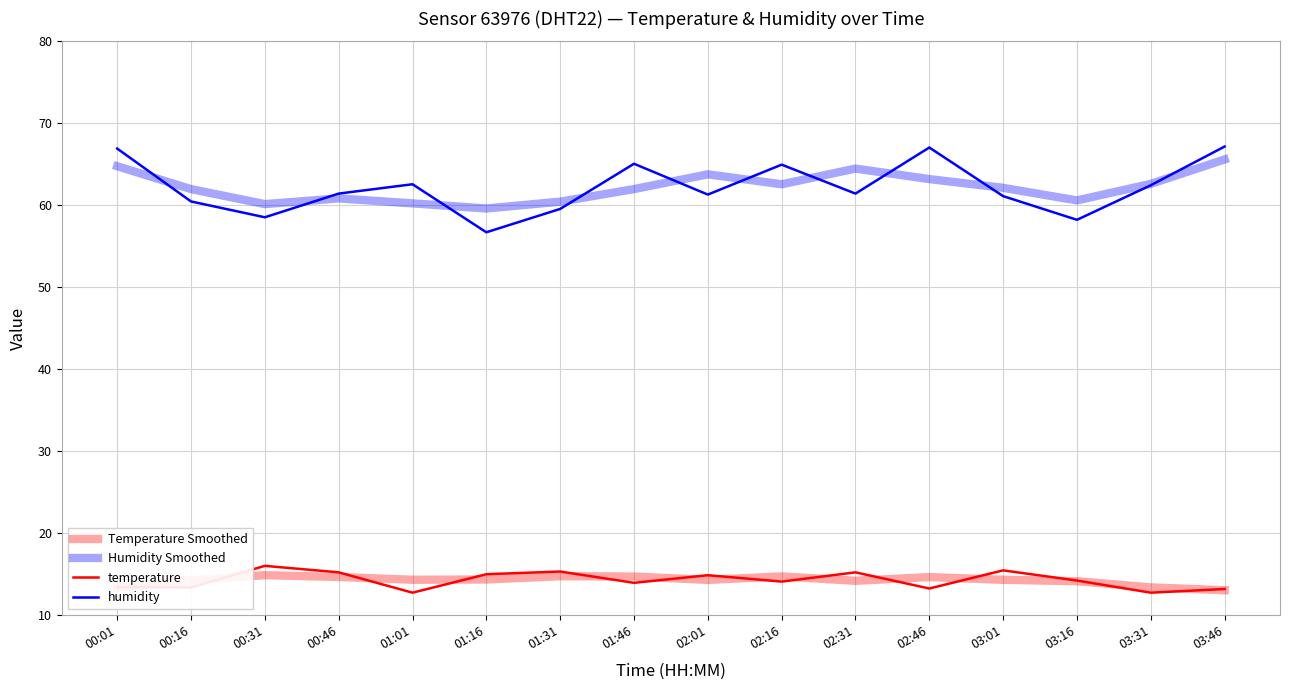

True or false: humidity has a value of 95.8 at 02:46.

False